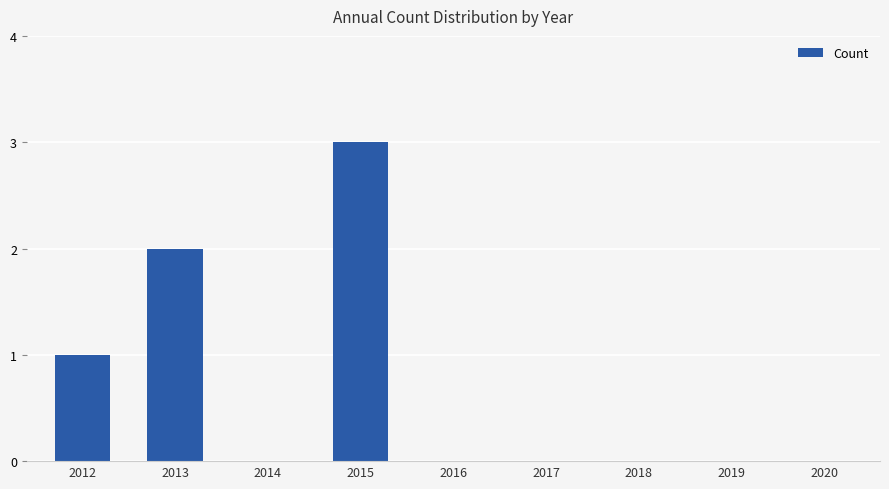

True or false: the data shows -2 at 2016.

False